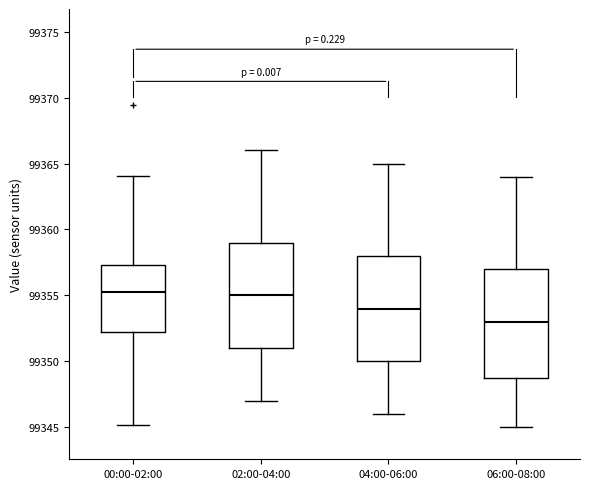

Where is the upper edge of the box for 02:00-04:00 on the y-axis? The values are not printed on the chart, so give them approximately, as read against the axis.

99359.0